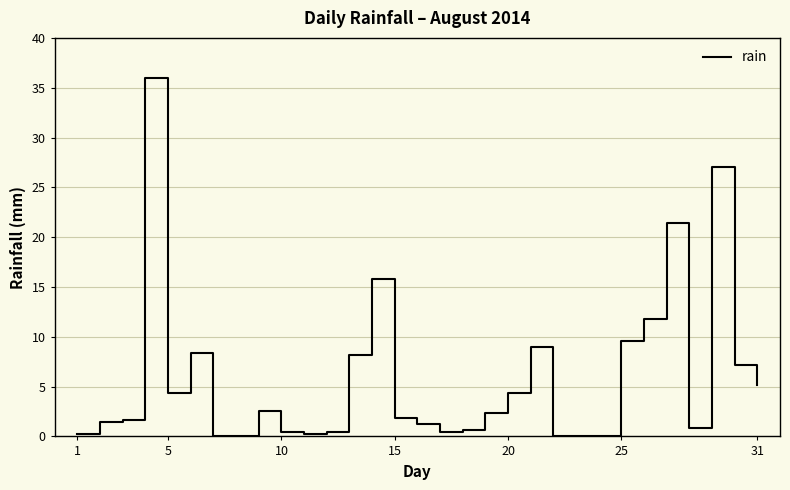

What is the maximum value shown in the chart?

36.0